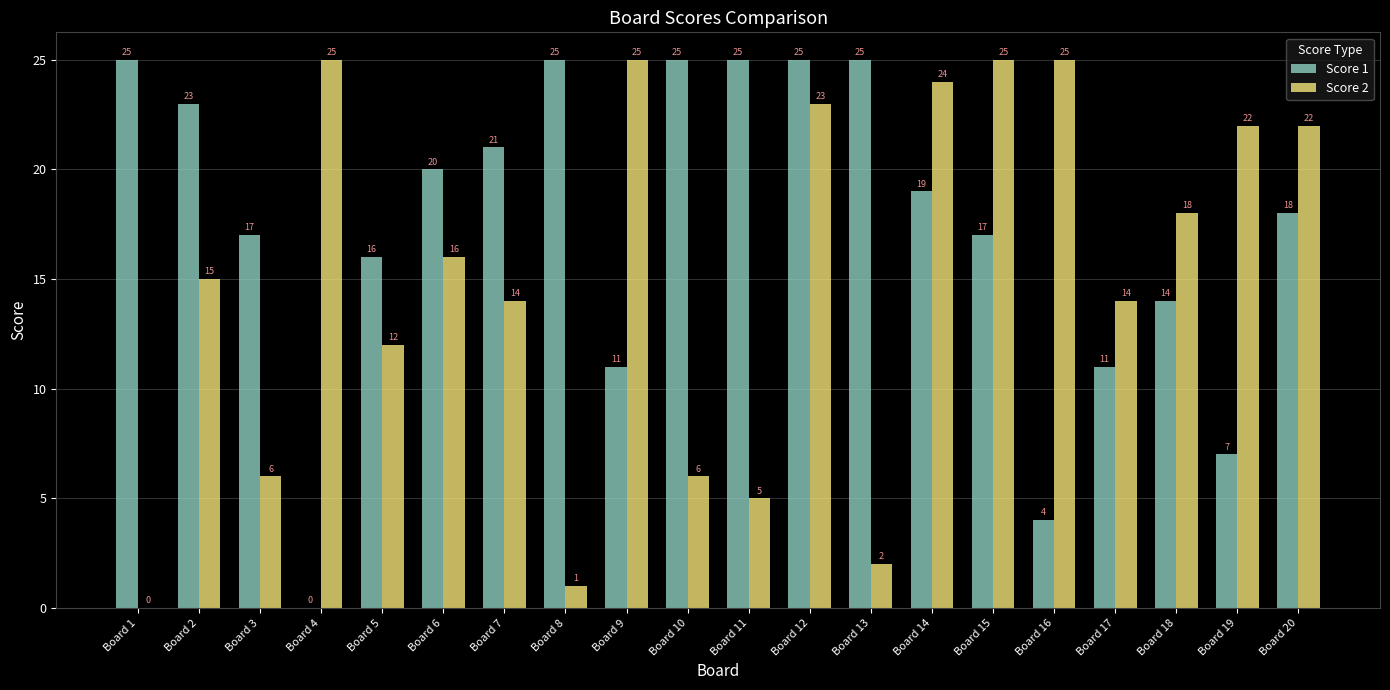

True or false: Score 1 has a value of 0 at Board 4.

True